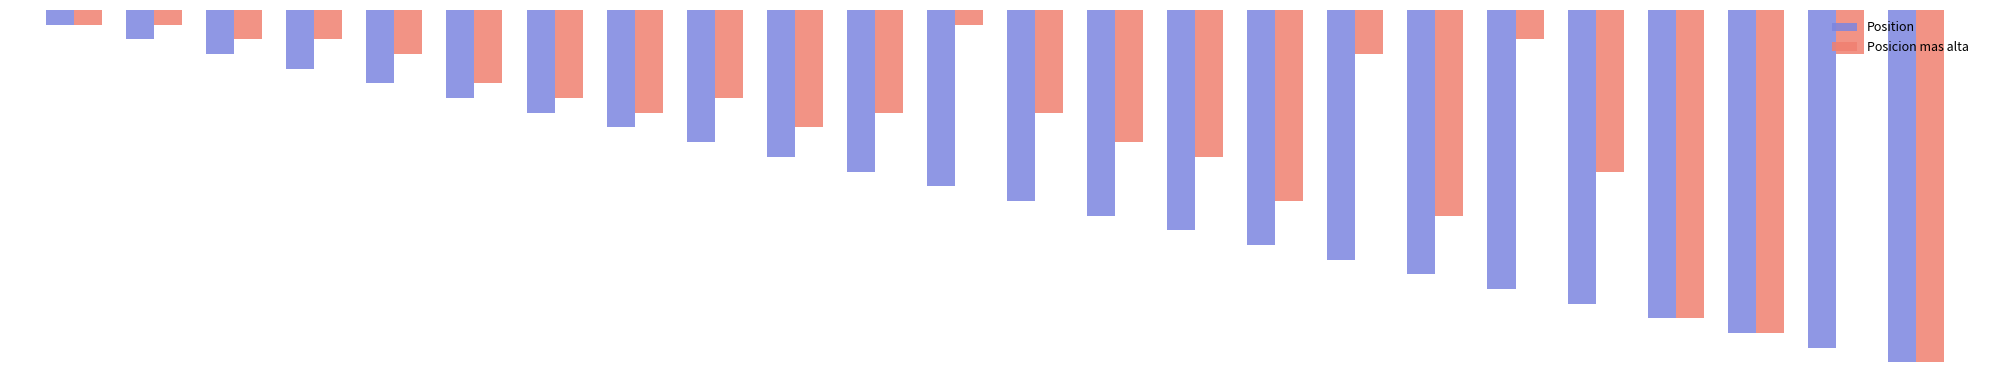

List the labels in order of Posicion mas alta value, largest first.

24, 22, 21, 18, 16, 20, 15, 14, 10, 8, 11, 13, 7, 9, 6, 5, 17, 23, 3, 4, 19, 1, 2, 12